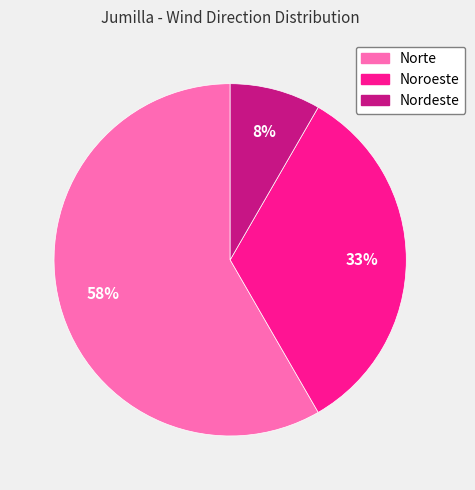

Which slice is the largest?

Norte